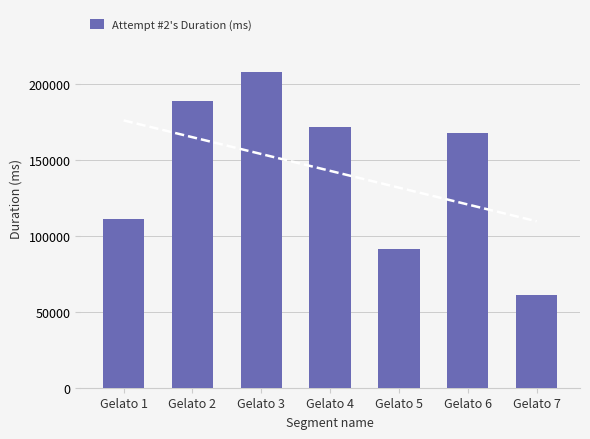

What value does the data have at Gelato 2, to the nearest 50?

188800